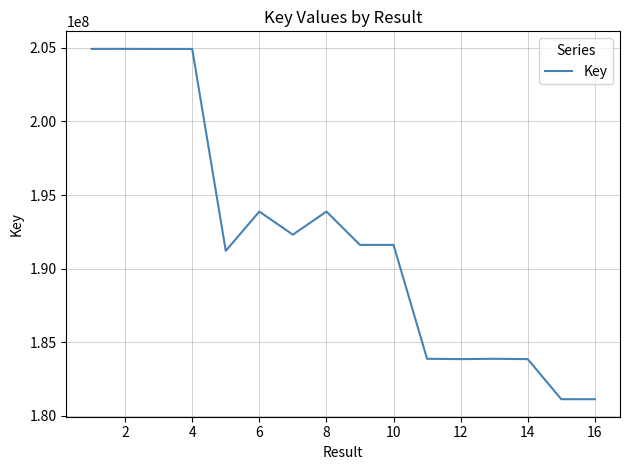

What is the minimum value shown in the chart?

181130242